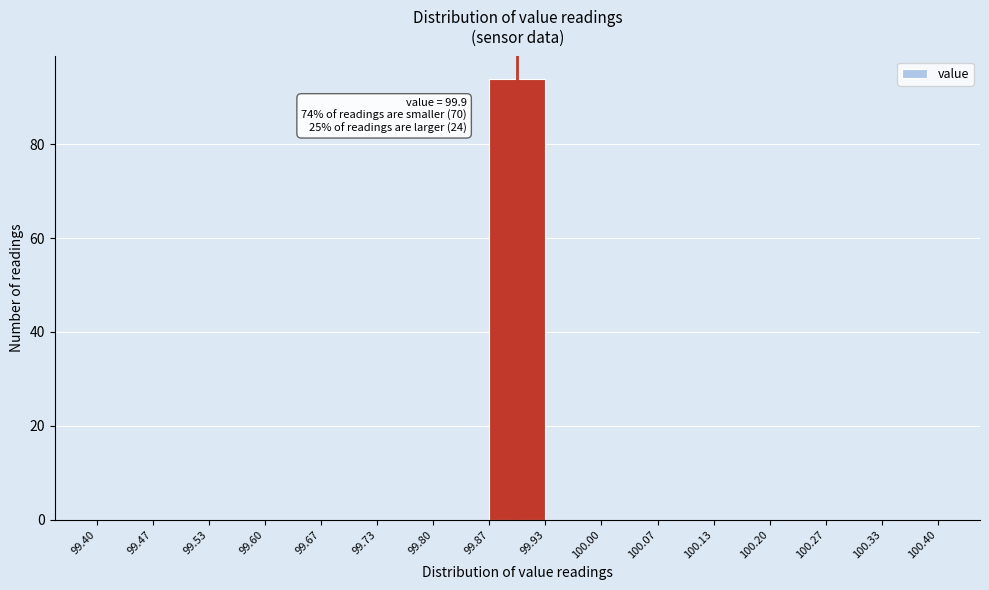

Over which range of the x-axis is the bar tallest?

99.87 to 99.93